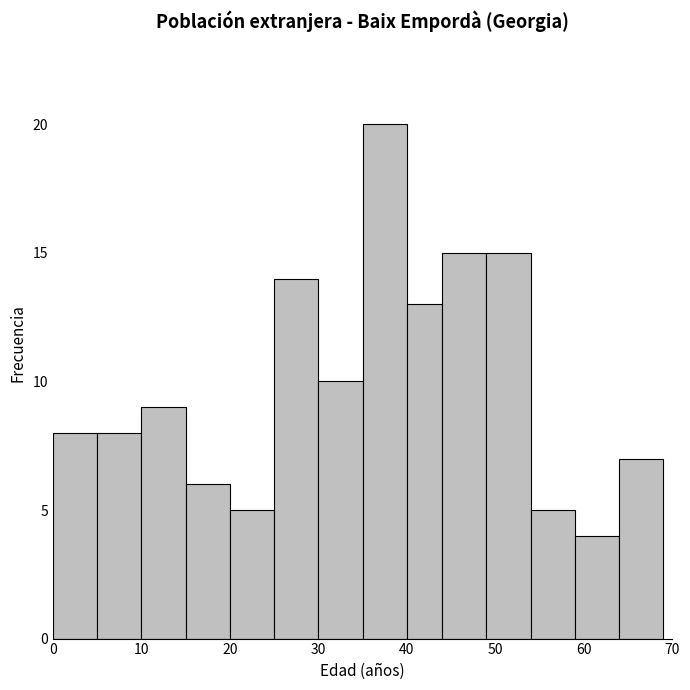

Reading left to right, transcribe this chart: for each bar, give the range it covers on the x-axis and its height. The values are not printed on the chart, so give them approximately, as read against the axis.

0 to 5: 8
5 to 10: 8
10 to 15: 9
15 to 20: 6
20 to 25: 5
25 to 30: 14
30 to 35: 10
35 to 40: 20
40 to 44: 13
44 to 49: 15
49 to 54: 15
54 to 59: 5
59 to 64: 4
64 to 69: 7